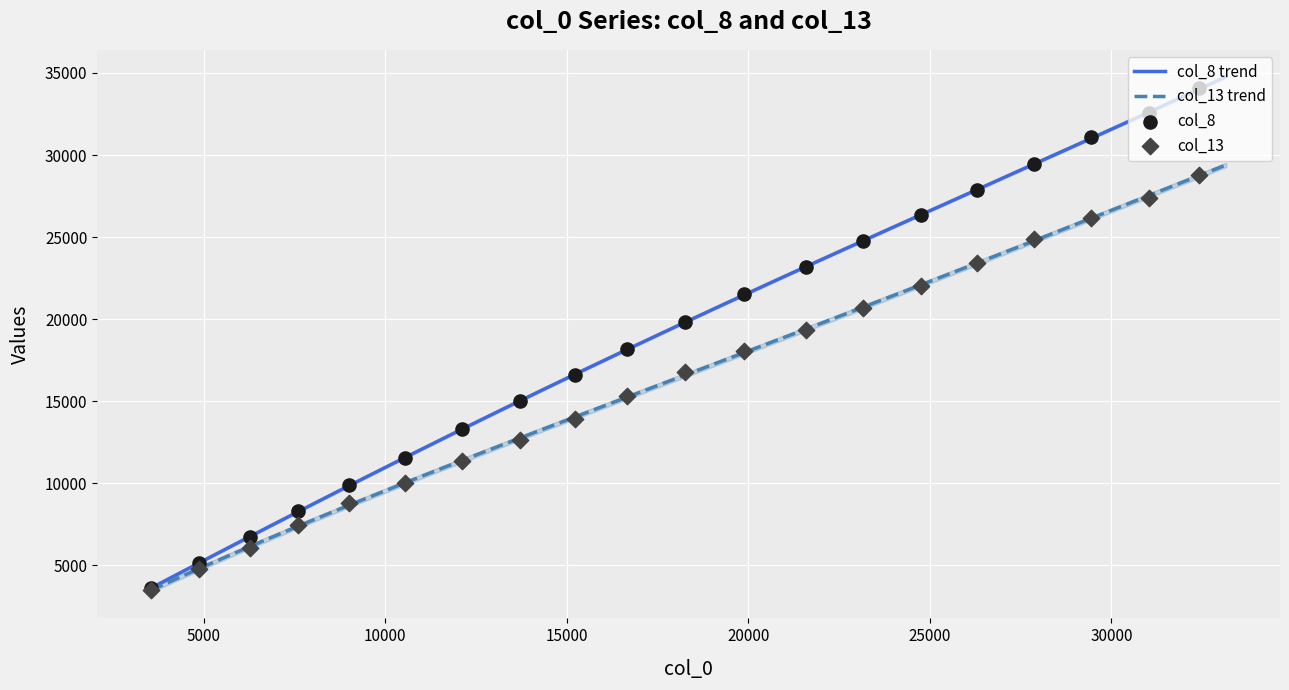

Which series reaches the minimum Y coordinate?

col_13